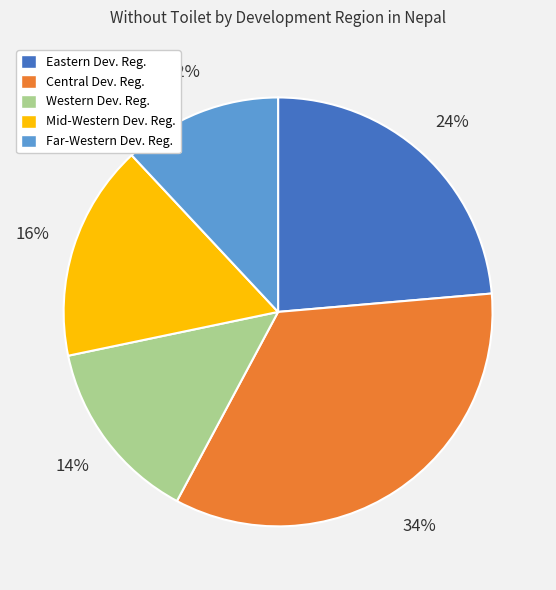

To the nearest percent, what is the difference between the Eastern Dev. Reg. and Western Dev. Reg. slice percentages?

10%